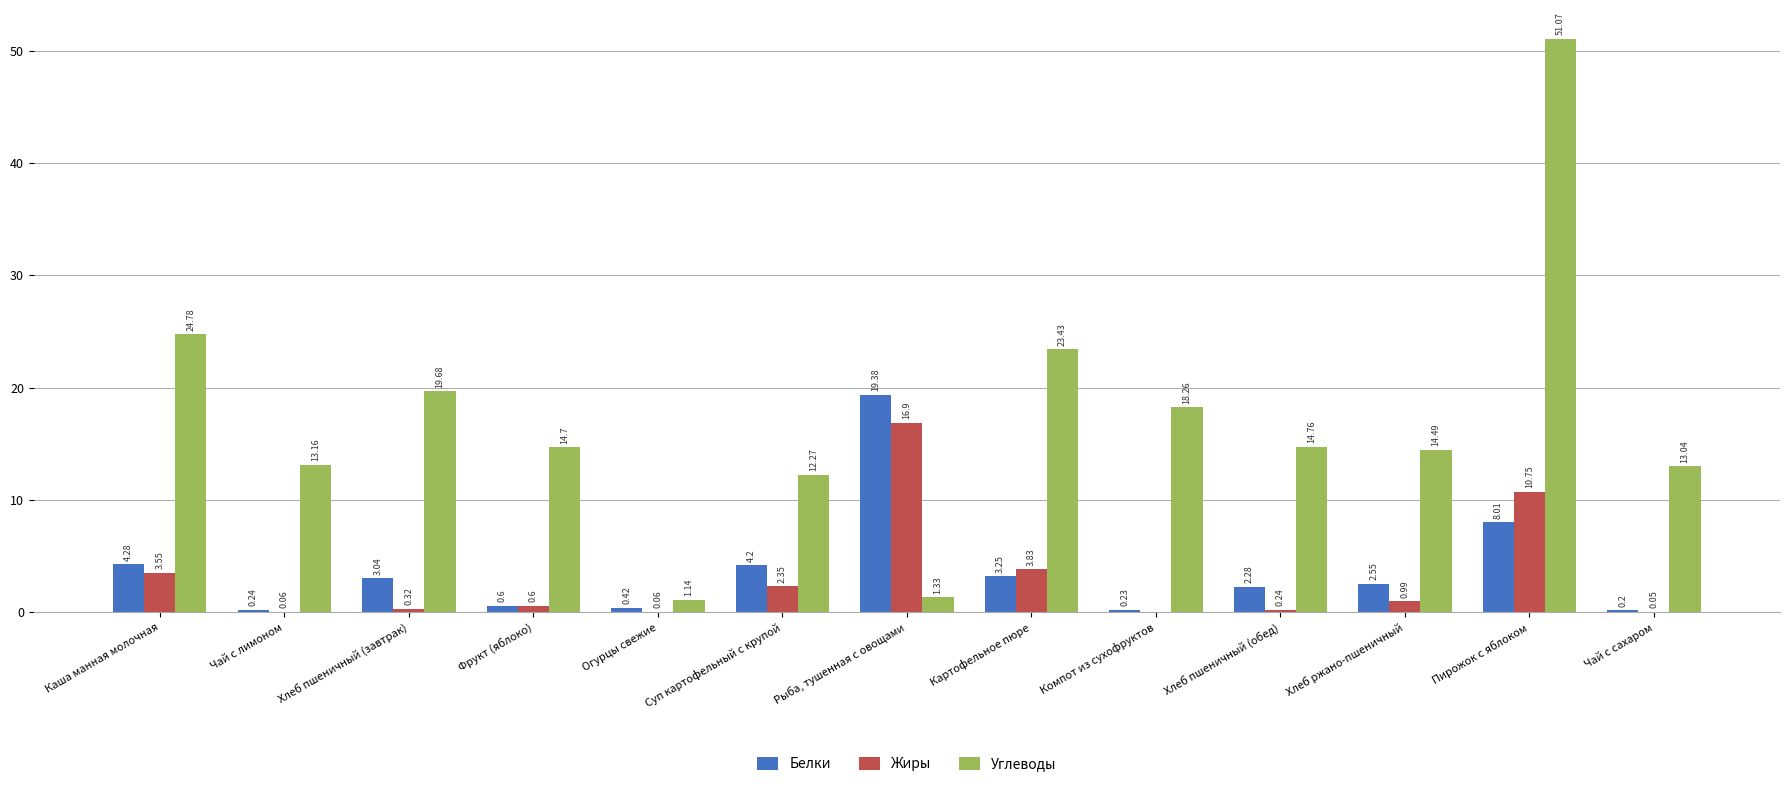

What is the average value of the Белки series?

3.7